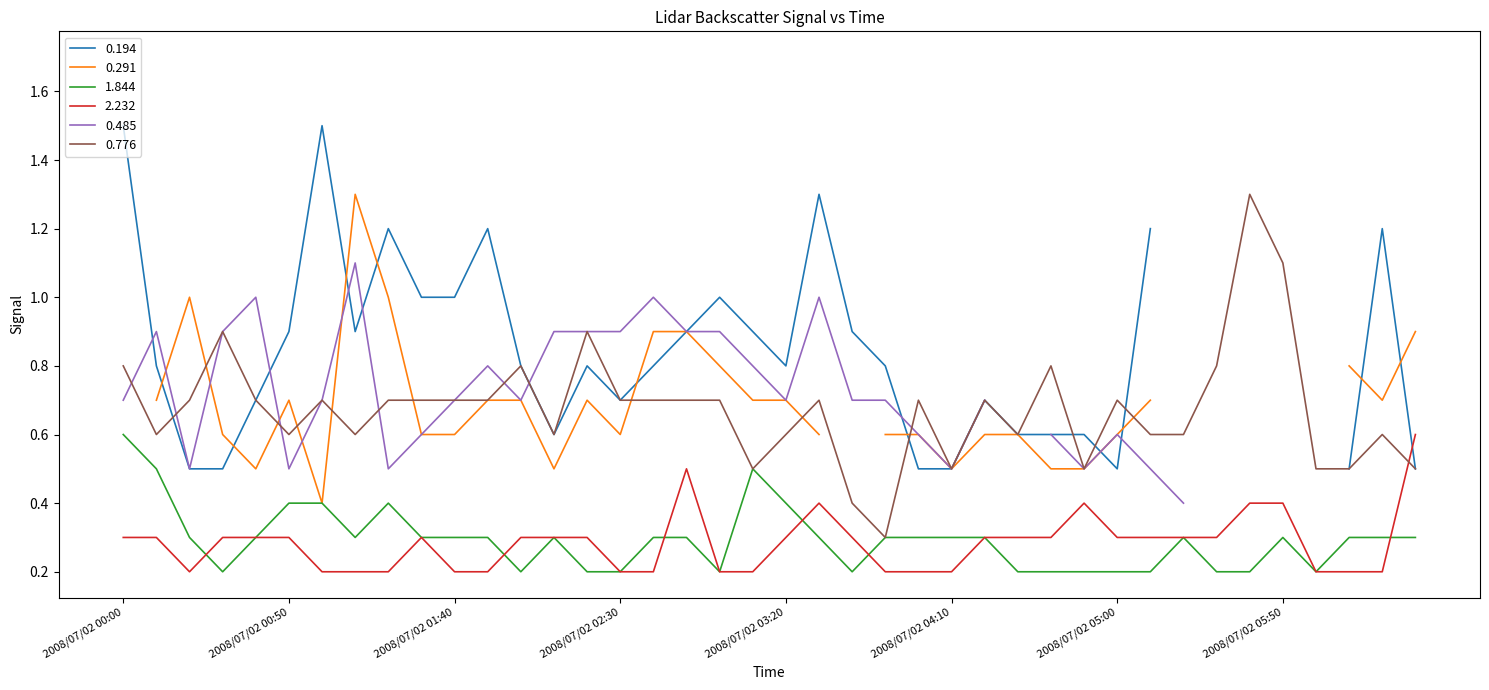

True or false: 1.844 has a value of 0.2 at 2008/07/02 03:20.

False